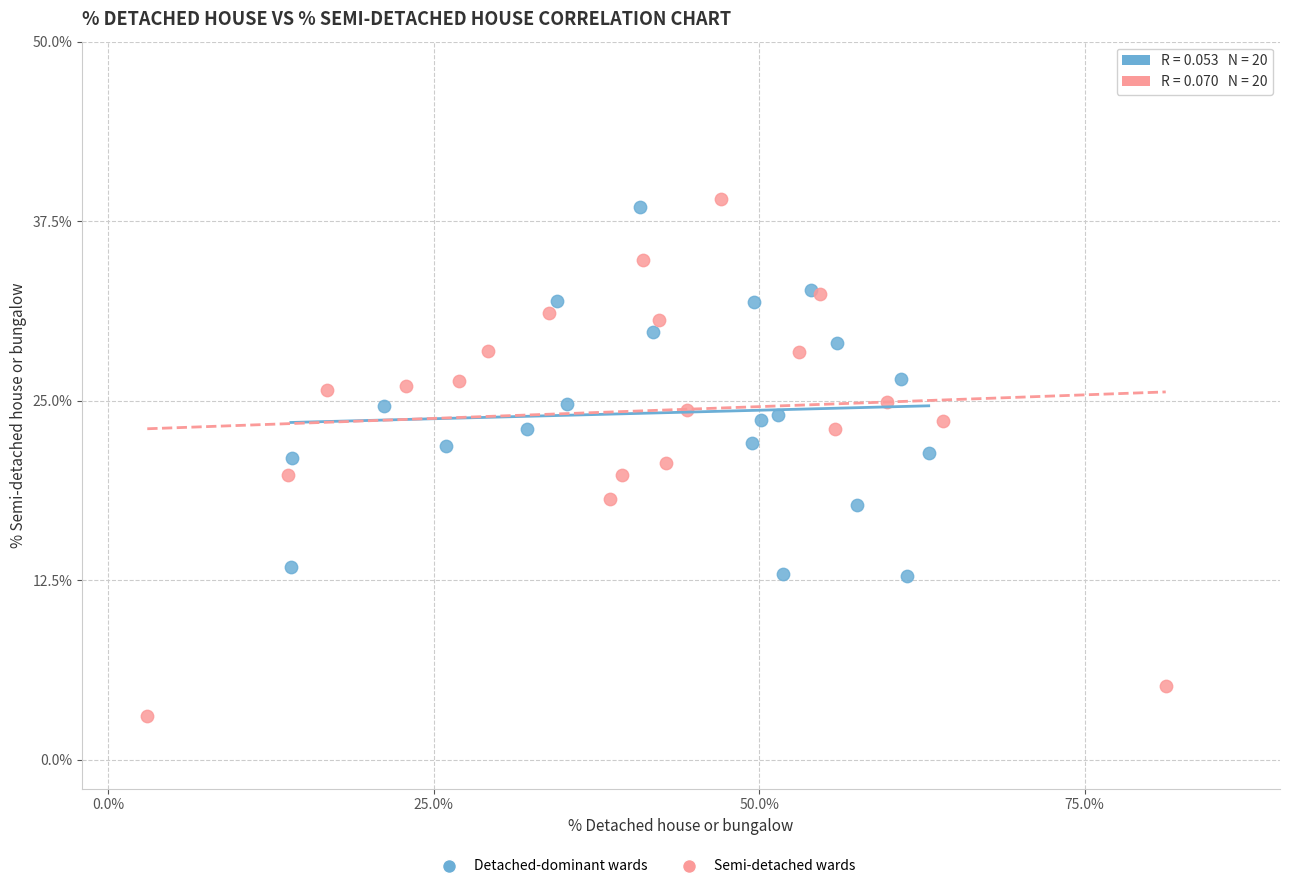

Which series reaches the minimum Y coordinate?

Semi-detached wards